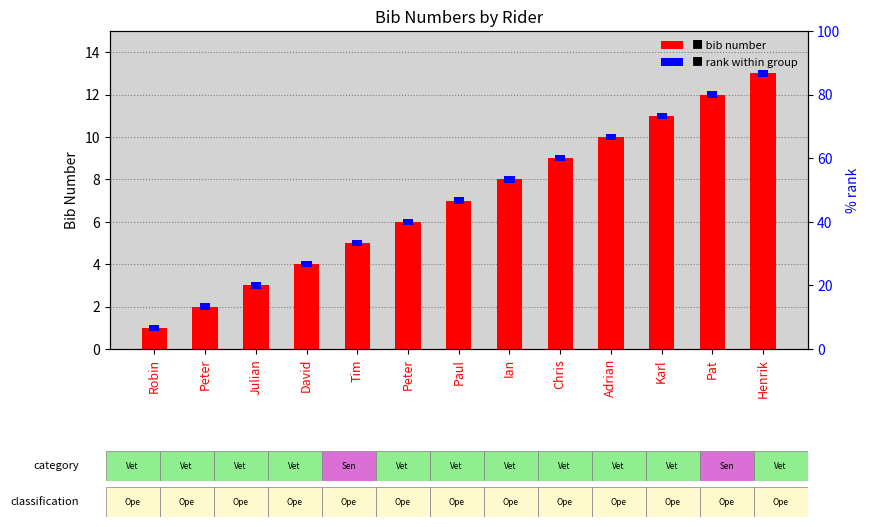

What is the spread (max minus min) of values at Robin?

0.7